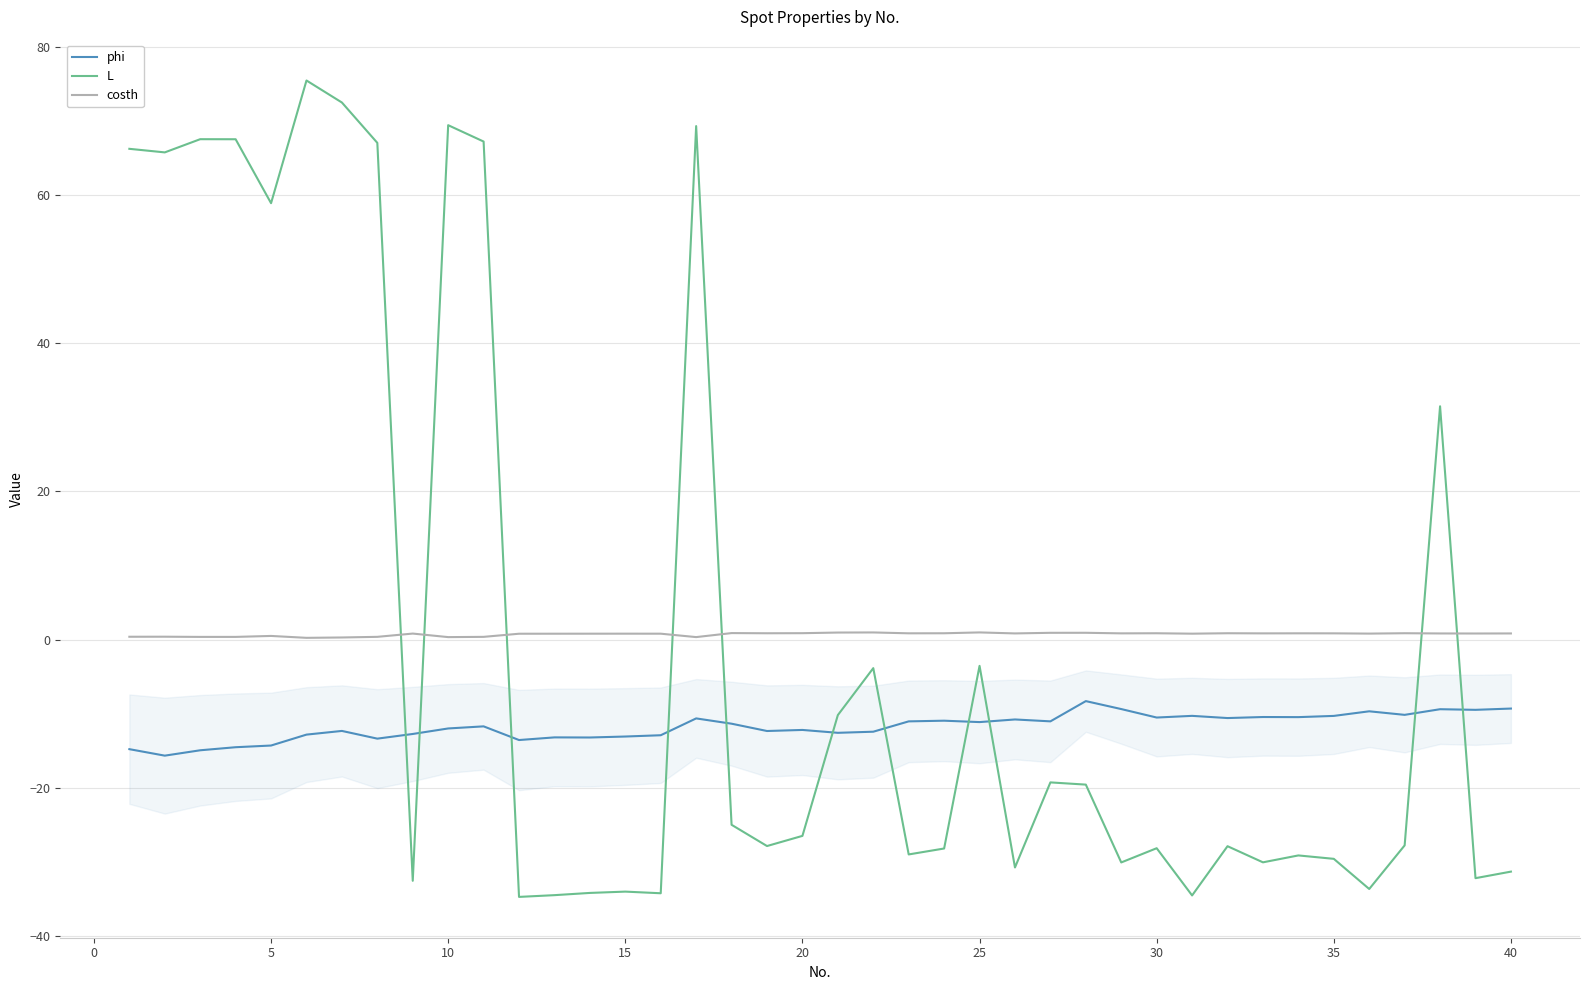

Which series has the largest range (max minus min)?

L